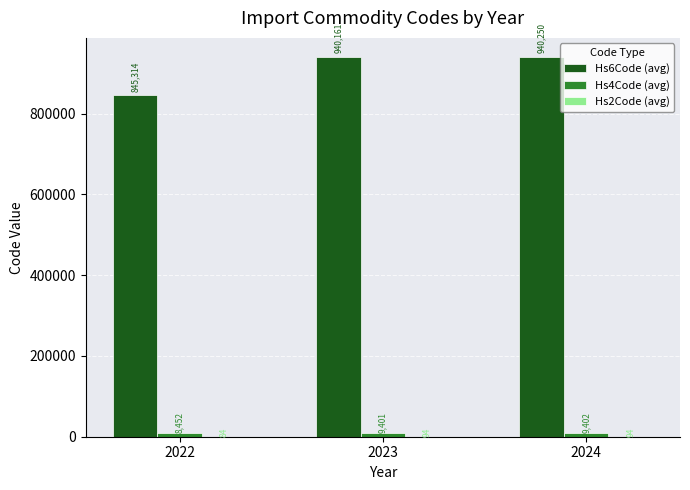

The value of Hs6Code (avg) at 2023 is 639687.8. True or false?

False